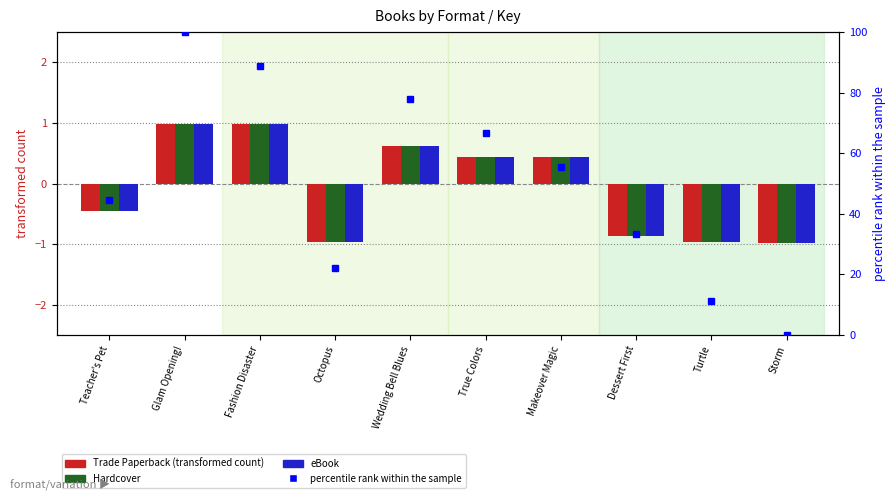

What is the sum of all percentile rank within the sample values?

500.0